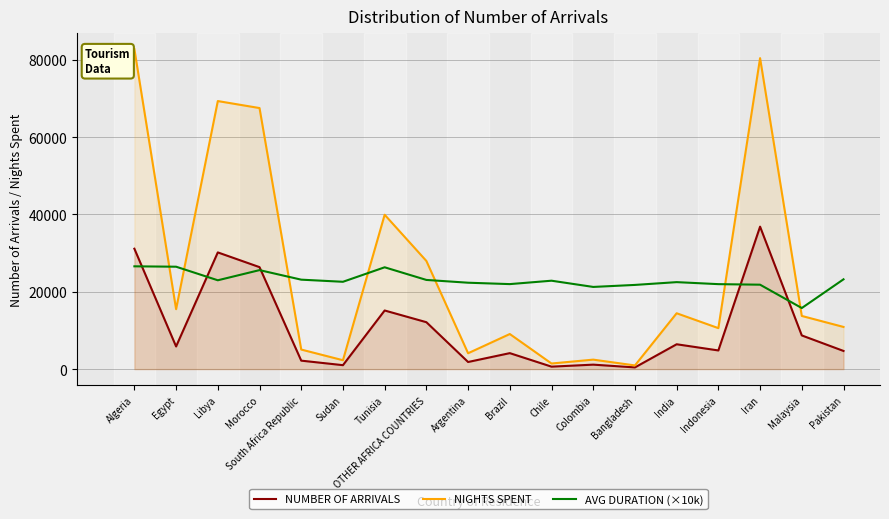

Which series changed the most between Bangladesh and Iran?

NIGHTS SPENT